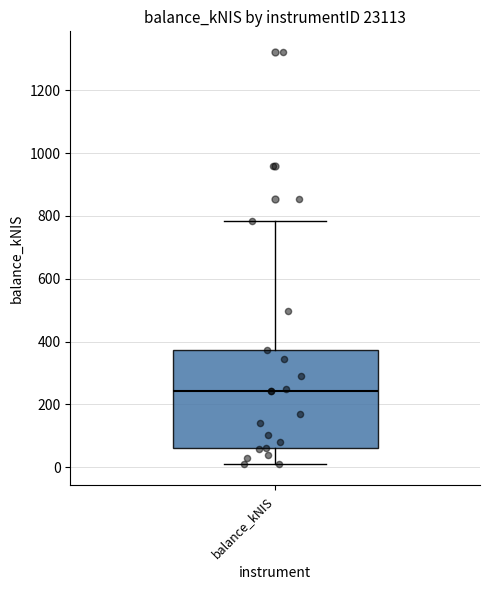

Transcribe this box plot: give where the median line is, the range the box spans, and where the two whiskers end, as read against the y-axis. The values are not printed on the chart, so give them approximately, as read against the axis.

median 240, box 60 to 380, whiskers 0 to 780